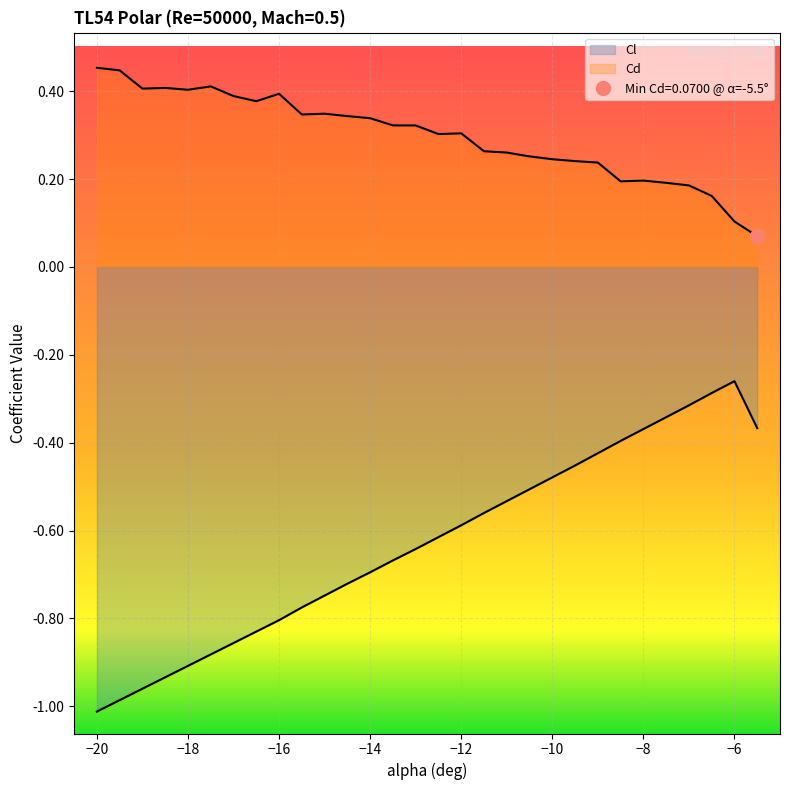

What are all the series names shown in the legend?

Cl, Cd